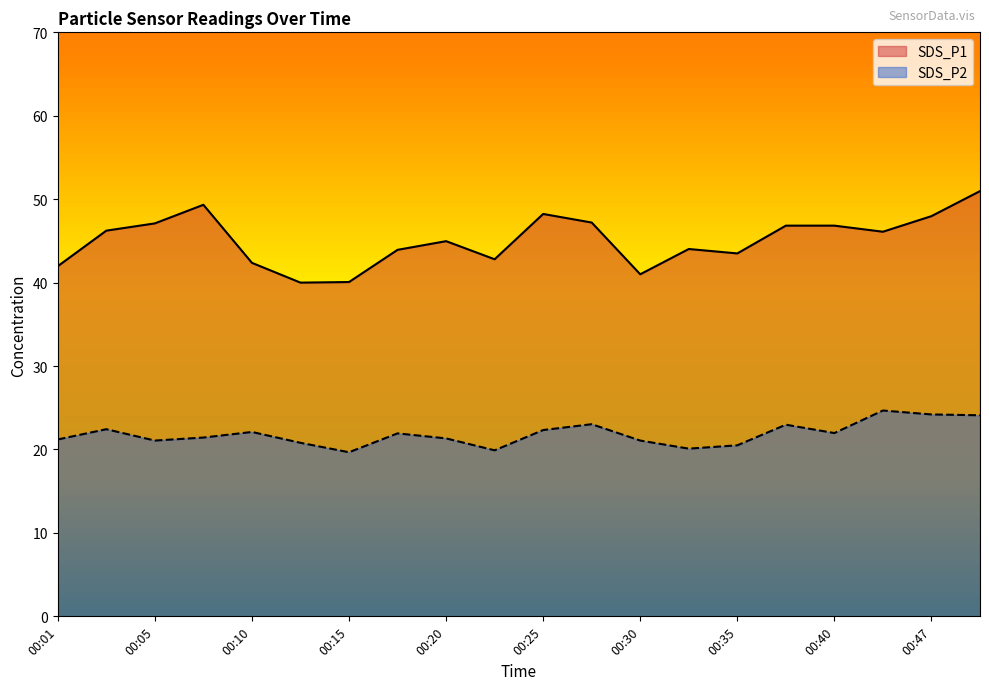

Reading left to right, list all the values displayed in this chart.

SDS_P1: 42.0	46.2	47.1	49.3	42.4	40.0	40.1	43.9	45.0	42.8	48.2	47.2	41.0	44.0	43.5	46.8	46.8	46.1	48.0	51.0
SDS_P2: 21.2	22.4	21.1	21.4	22.1	20.8	19.7	21.9	21.3	19.9	22.3	23.0	21.1	20.1	20.5	23.0	22.0	24.7	24.2	24.1